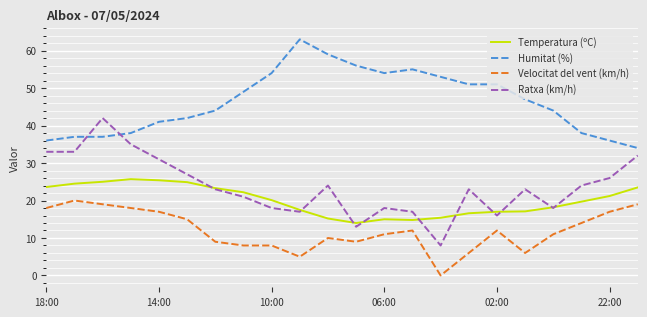

Rank the series by their maximum value, from lowest to highest.

Velocitat del vent (km/h), Temperatura (ºC), Ratxa (km/h), Humitat (%)